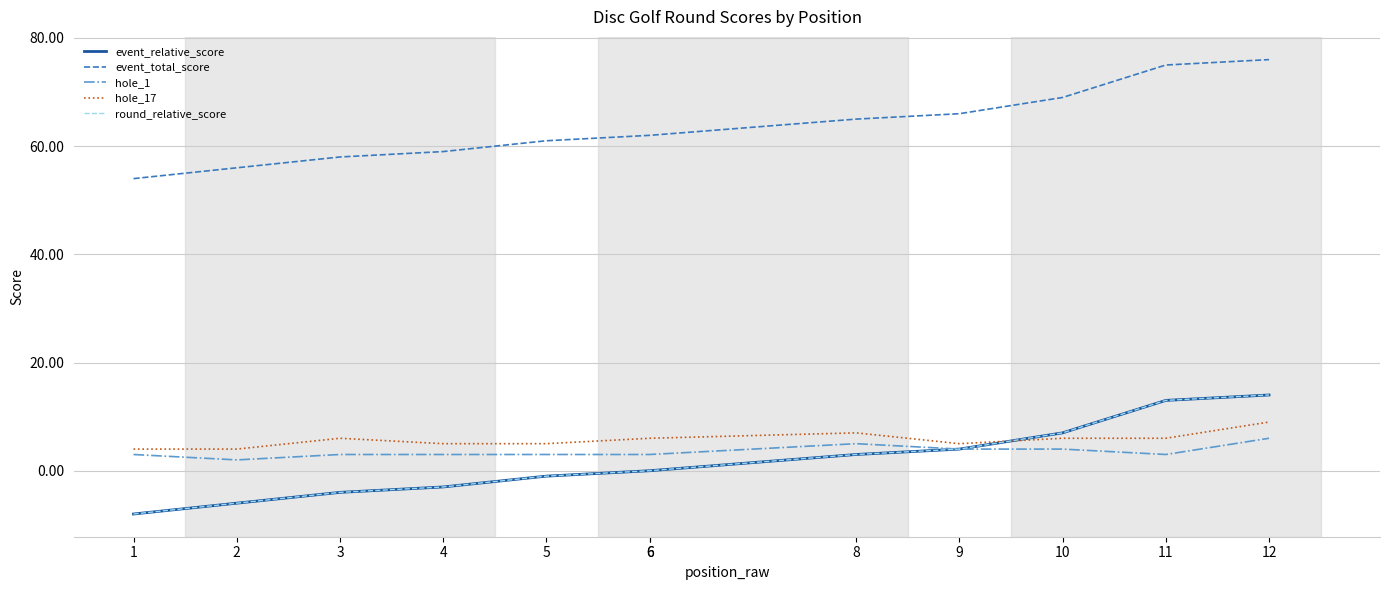

What is the value of the event_total_score point at the 11th from the left?

75